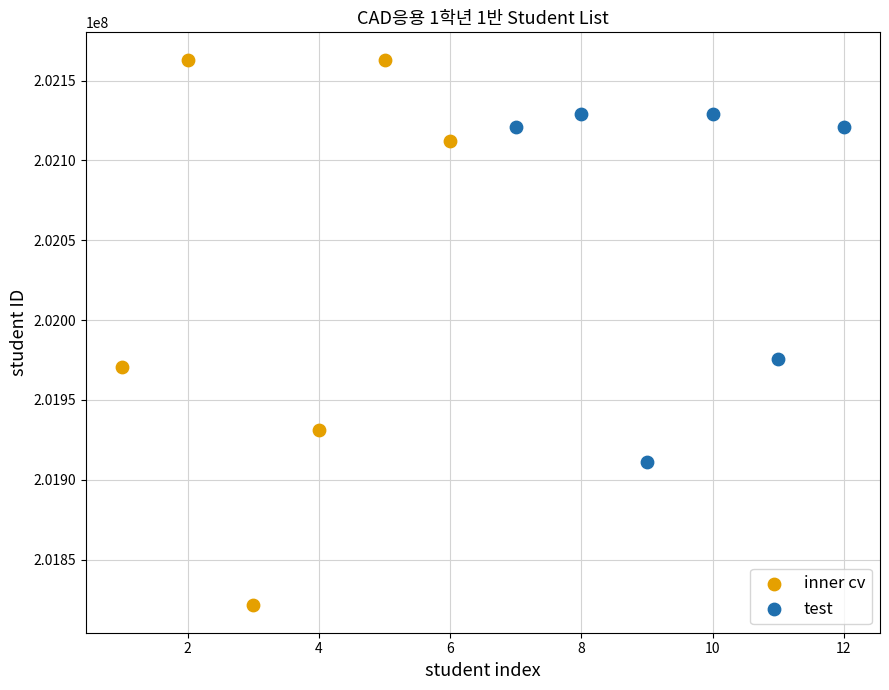

Which series reaches the minimum Y coordinate?

inner cv